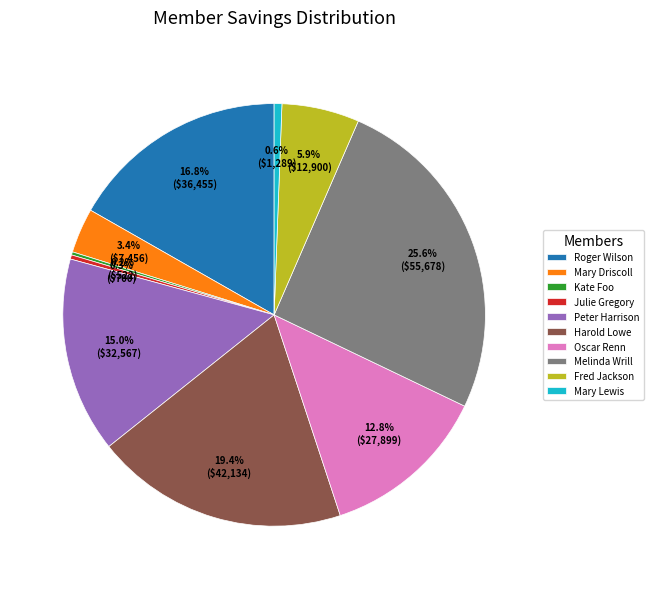

What percentage is the Peter Harrison slice, to the nearest percent?

15%